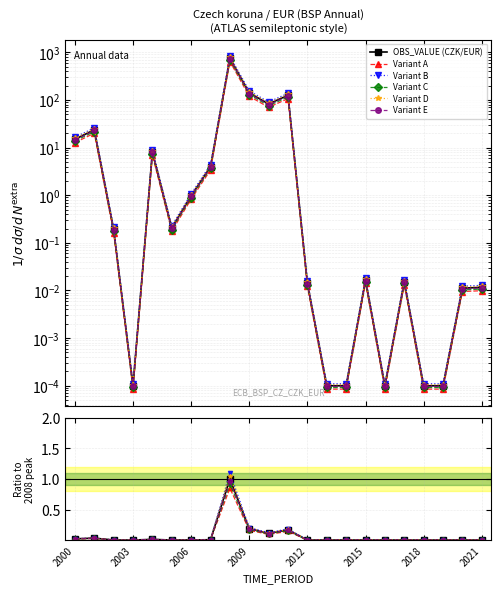

List the labels in order of value, smallest first.

2003, 2013, 2014, 2016, 2018, 2019, 2020, 2021, 2012, 2017, 2015, 2002, 2005, 2006, 2007, 2004, 2000, 2001, 2010, 2011, 2009, 2008